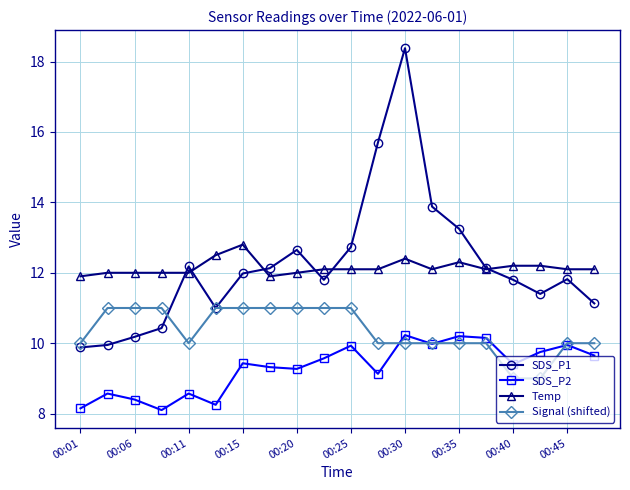

Rank the series by their maximum value, from lowest to highest.

SDS_P2, Signal (shifted), Temp, SDS_P1